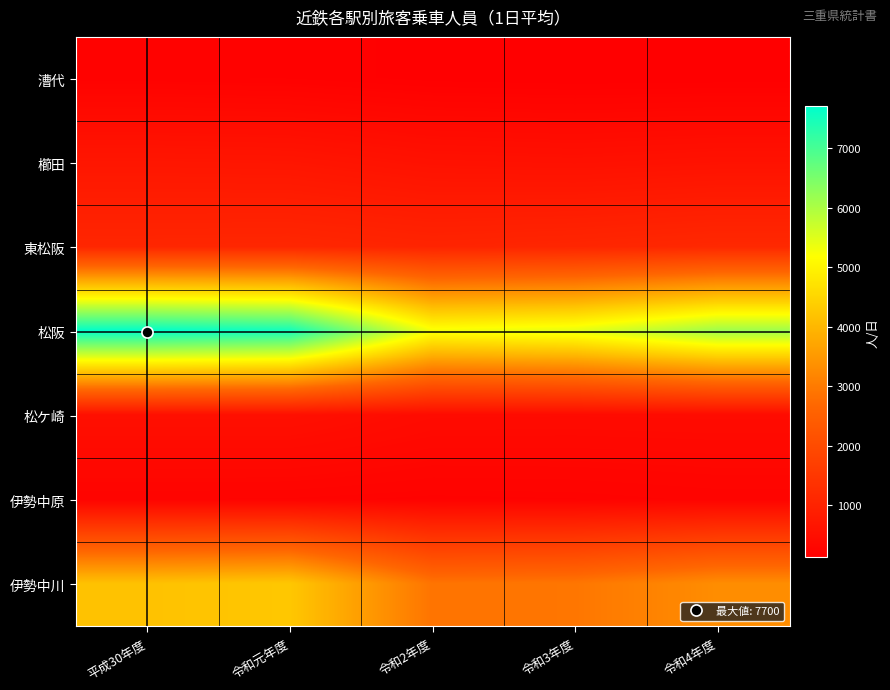

List the series in order of their peak value, lowest first.

漕代, 伊勢中原, 松ケ崎, 櫛田, 東松阪, 伊勢中川, 松阪